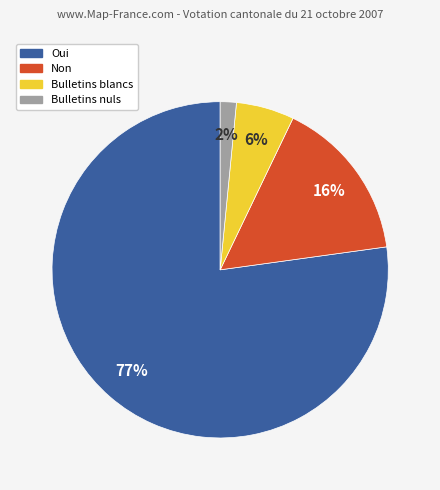

Which has a higher value, Non or Oui?

Oui